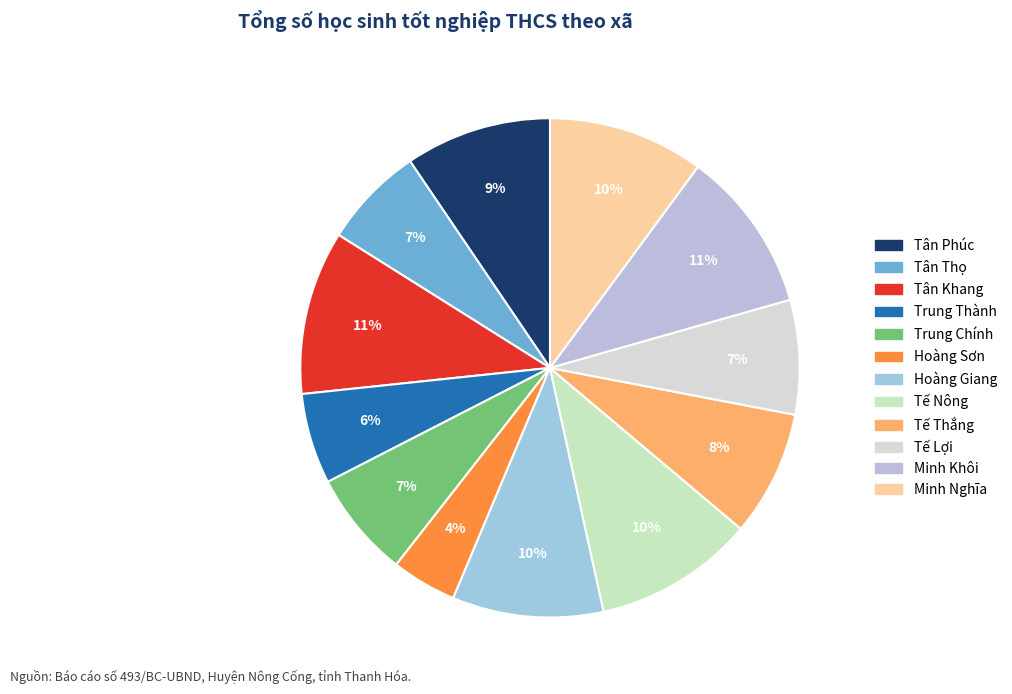

What portion of the pie excludes Tân Khang?

89.4%